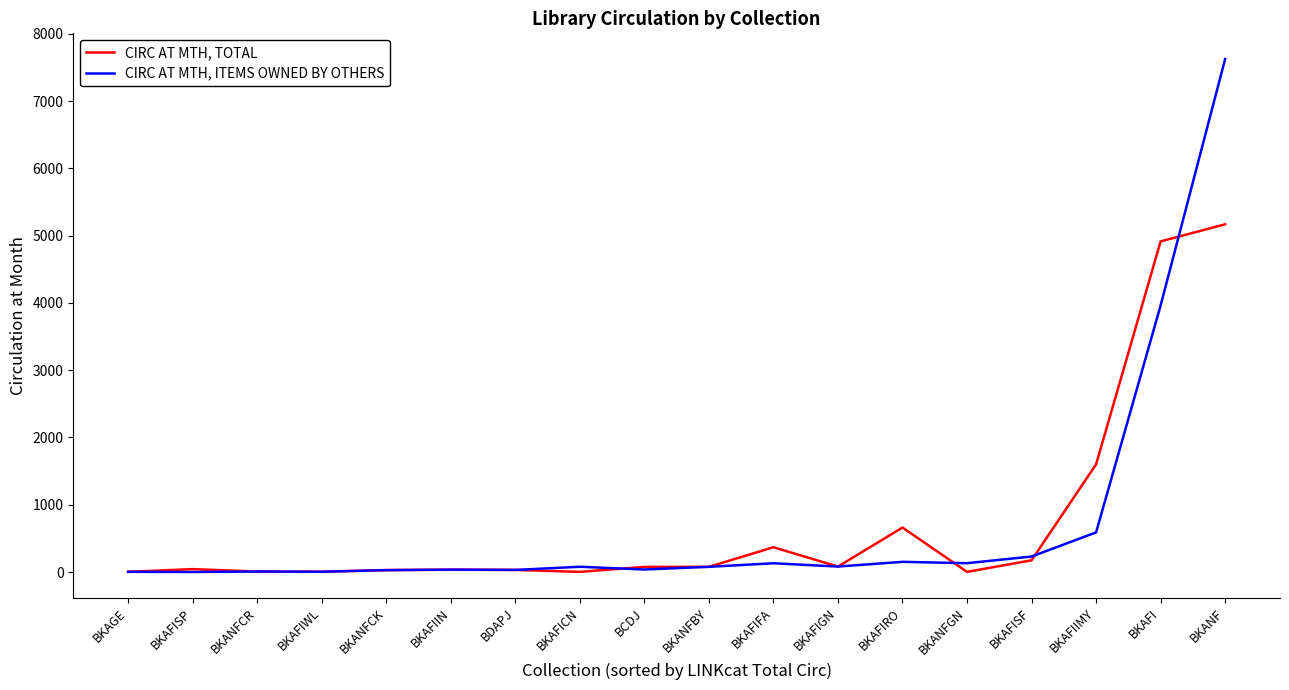

Rank the series by their maximum value, from lowest to highest.

CIRC AT MTH, TOTAL, CIRC AT MTH, ITEMS OWNED BY OTHERS